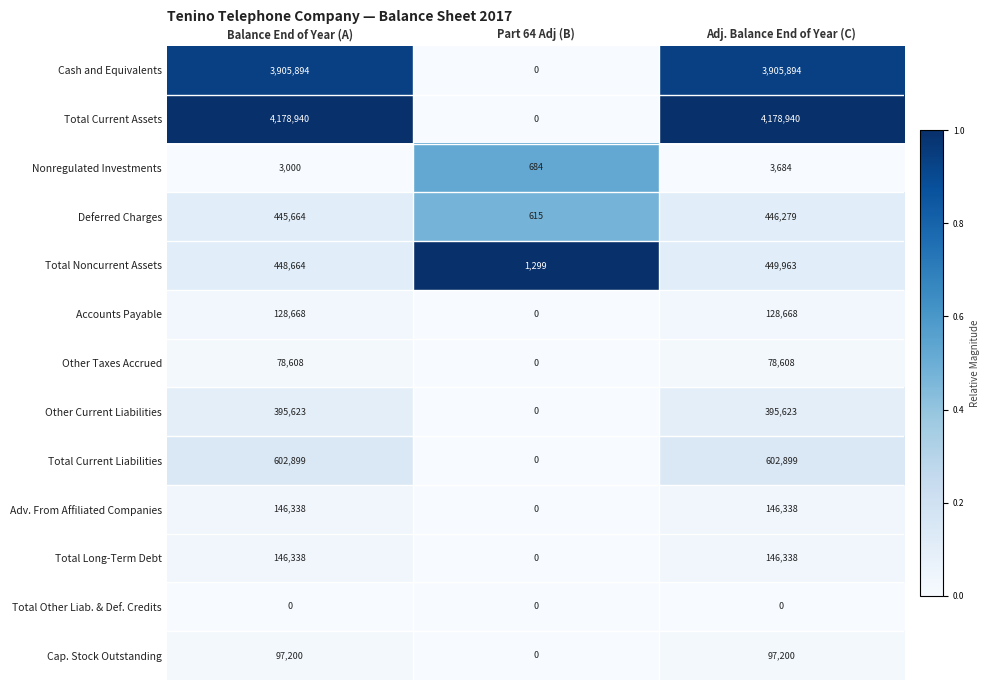

True or false: Accounts Payable has a value of 128668 at Balance End of Year (A).

True